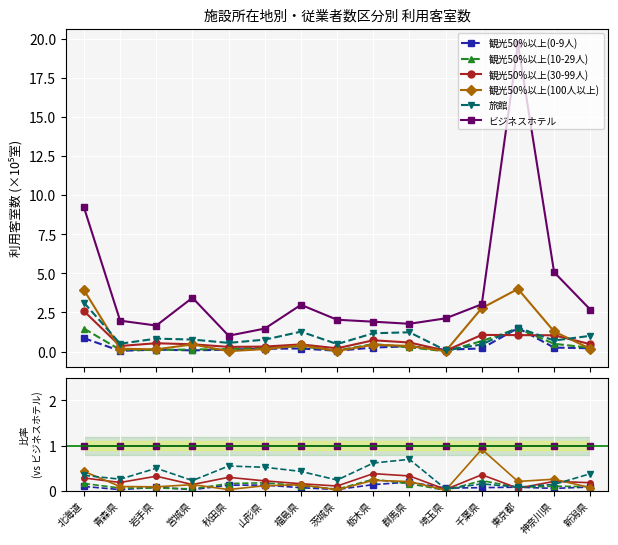

Reading right to left, transcribe all the data shown in this chart.

観光50%以上(0-9人): 0.1	0.0	0.1	0.1	0.1	0.2	0.1	0.0	0.1	0.1	0.1	0.0	0.1	0.0	0.1
観光50%以上(10-29人): 0.1	0.1	0.1	0.2	0.0	0.2	0.3	0.0	0.1	0.2	0.2	0.0	0.1	0.1	0.2
観光50%以上(30-99人): 0.2	0.2	0.1	0.4	0.0	0.3	0.4	0.1	0.2	0.2	0.3	0.1	0.3	0.2	0.3
観光50%以上(100人以上): 0.1	0.3	0.2	0.9	0.0	0.2	0.2	0.0	0.1	0.1	0.0	0.1	0.1	0.1	0.4
旅館: 0.4	0.1	0.1	0.2	0.0	0.7	0.6	0.2	0.4	0.5	0.5	0.2	0.5	0.3	0.3
ビジネスホテル: 1.0	1.0	1.0	1.0	1.0	1.0	1.0	1.0	1.0	1.0	1.0	1.0	1.0	1.0	1.0